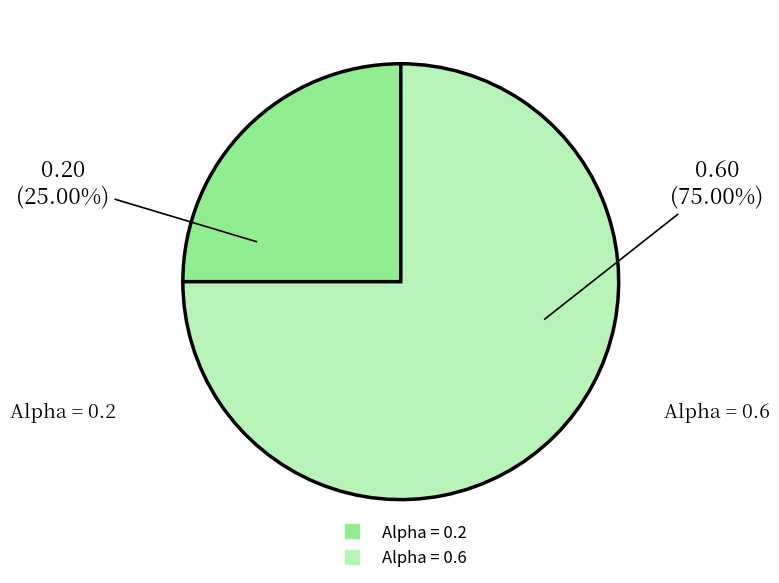

To the nearest percent, what is the combined percentage of Alpha = 0.2 and Alpha = 0.6?

100%